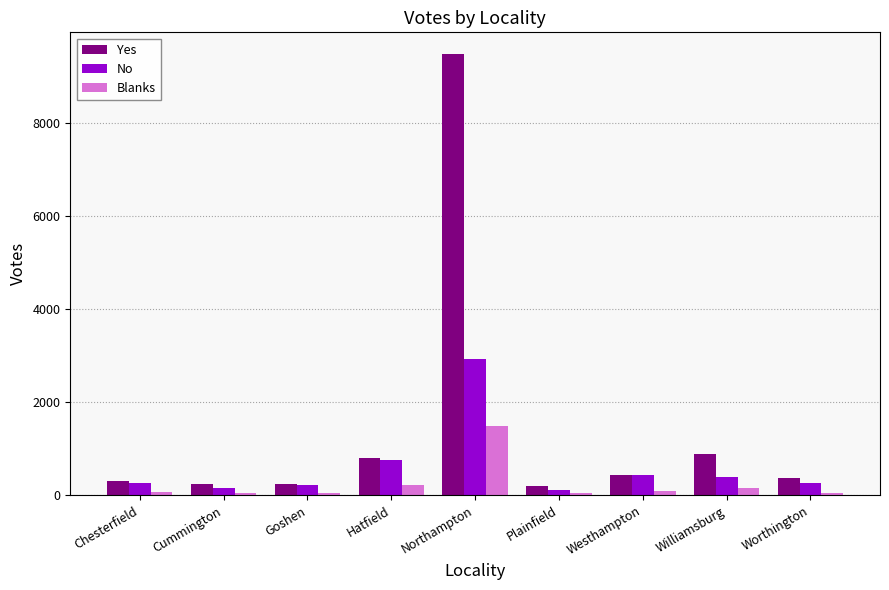

Which series has the widest spread of values?

Yes